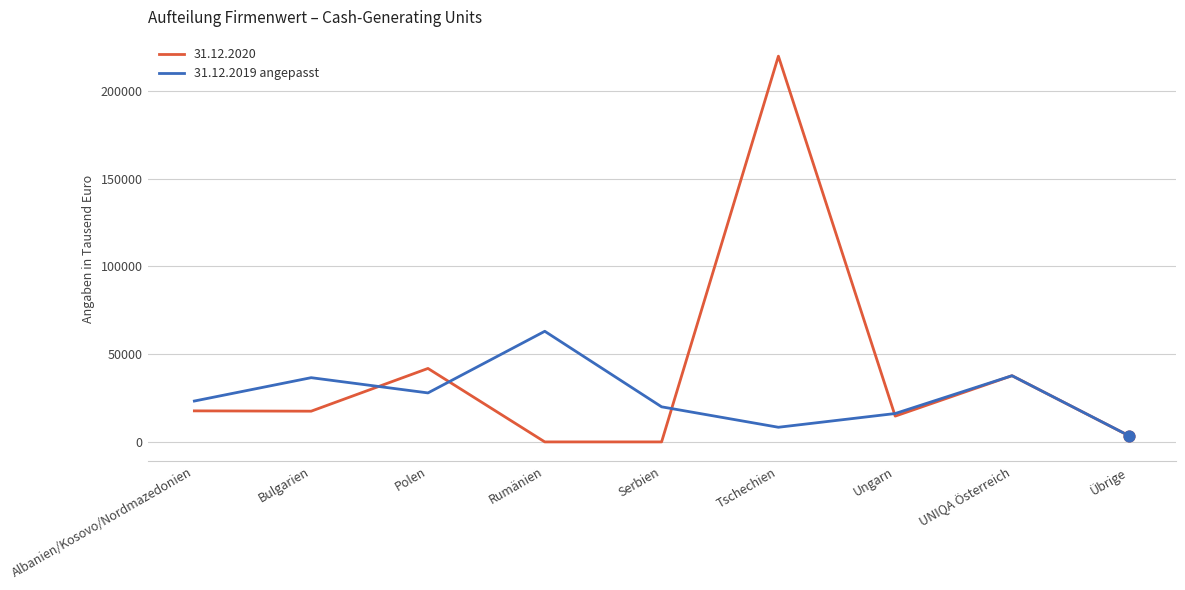

Which series has the widest spread of values?

31.12.2020